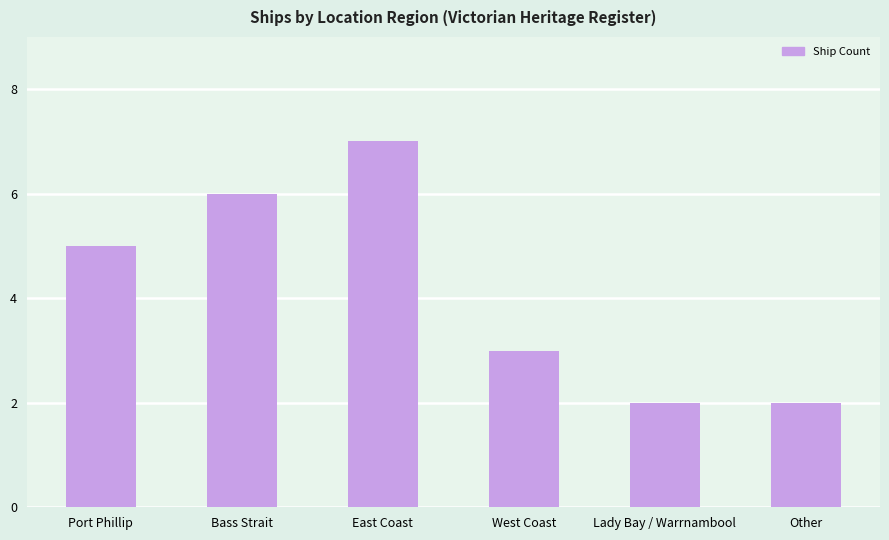

What position from the right is Port Phillip?

6